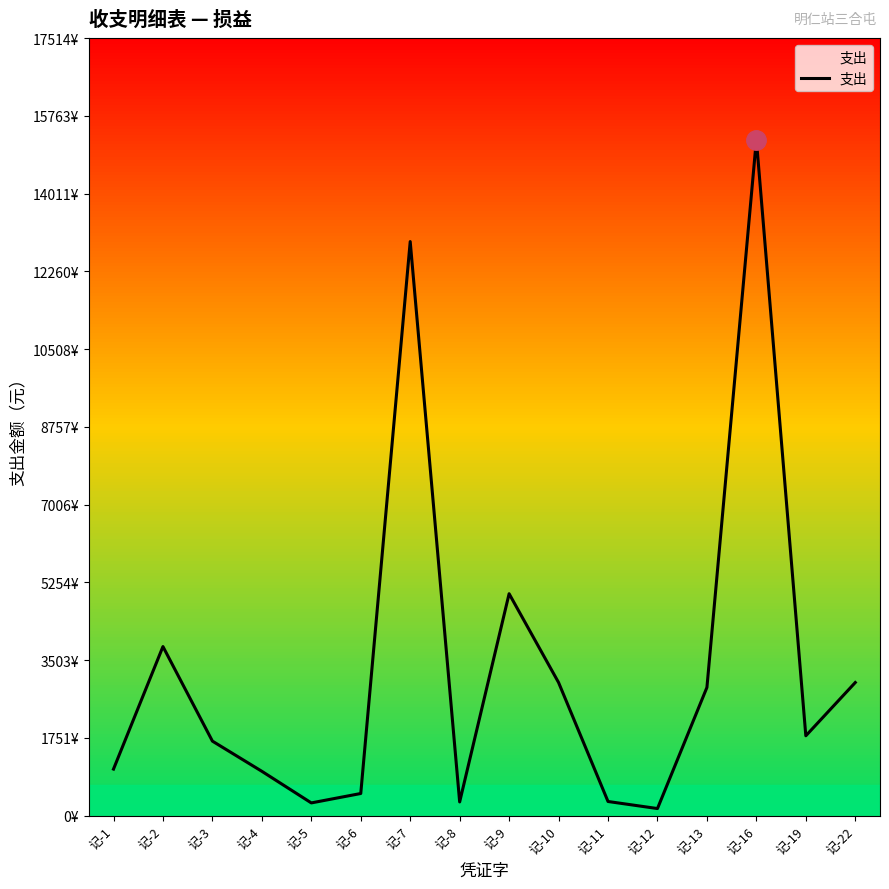

What is the maximum value shown in the chart?

15229.5